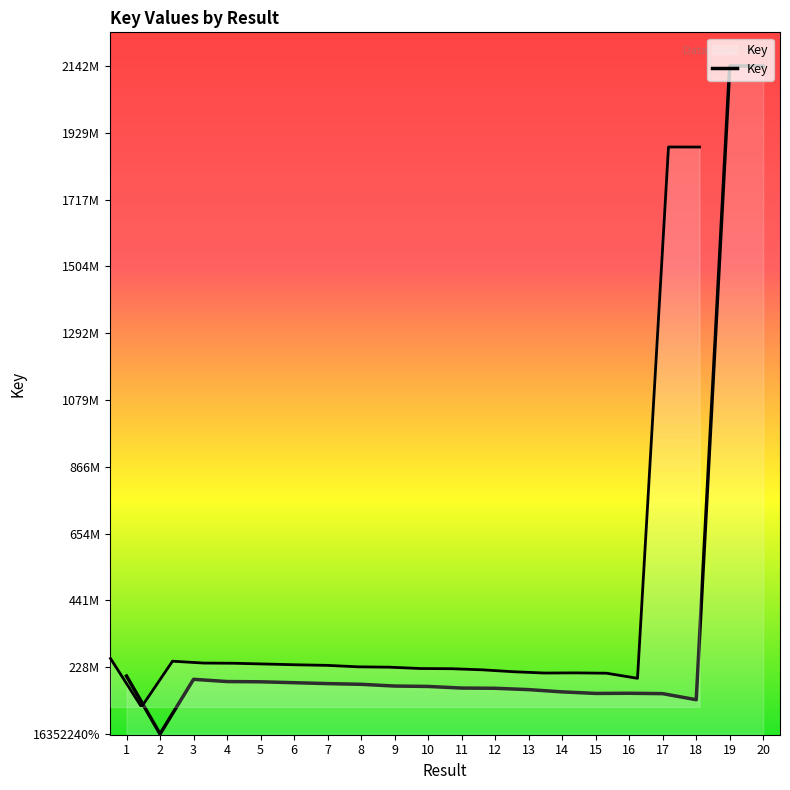

Where does the data first go above 168851249?

1